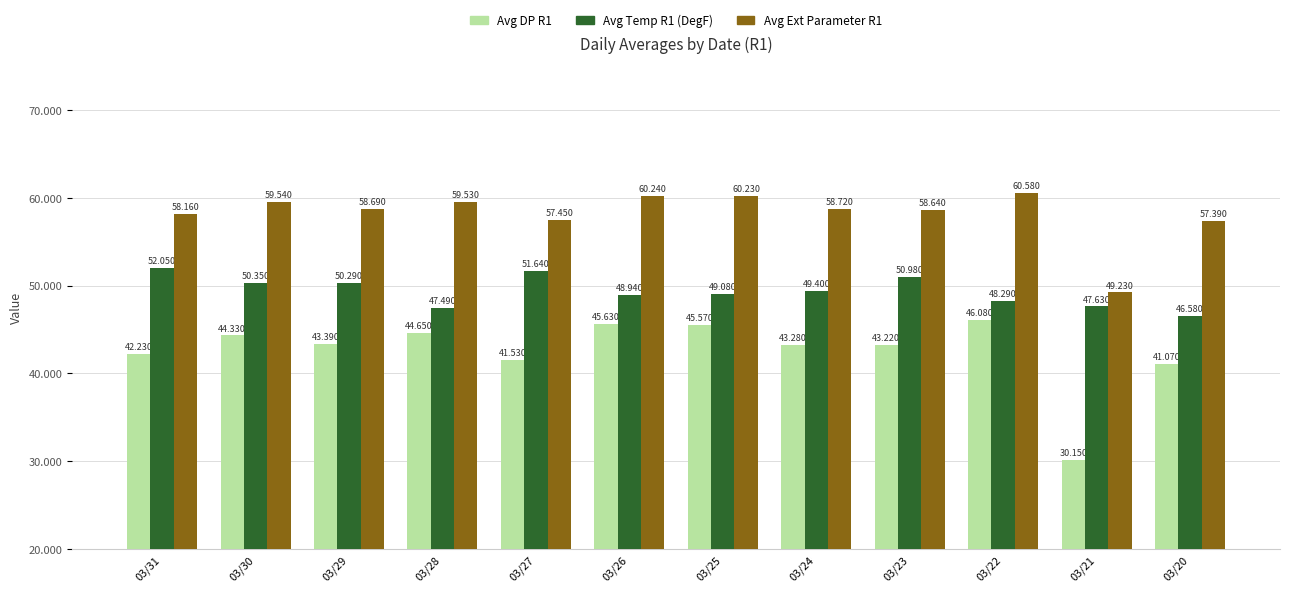

What are all the series names shown in the legend?

Avg DP R1, Avg Temp R1 (DegF), Avg Ext Parameter R1